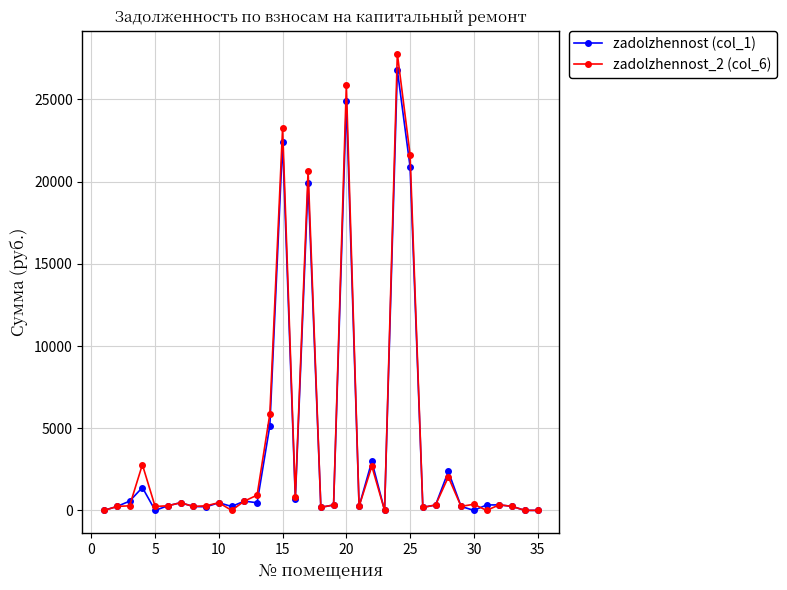

What is the highest value of the zadolzhennost_2 (col_6) series?

27790.9